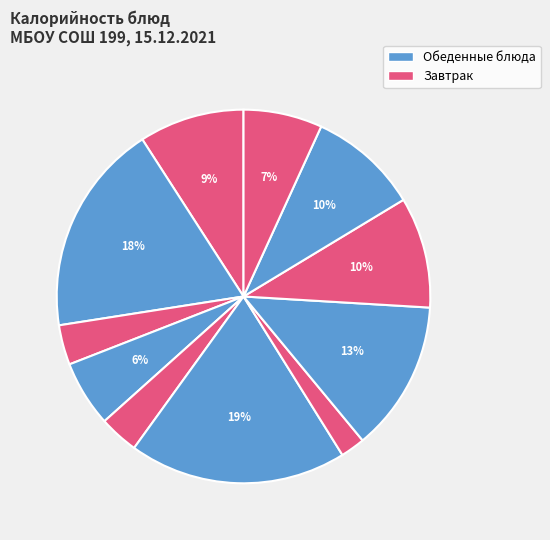

How many slices are in this pie chart?

11